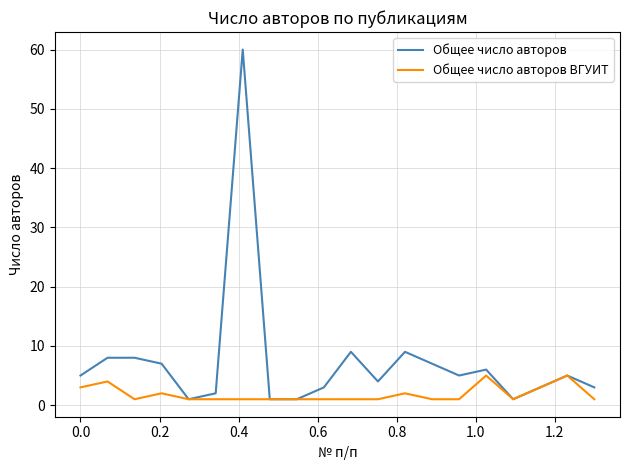

What is the smallest value displayed?

1